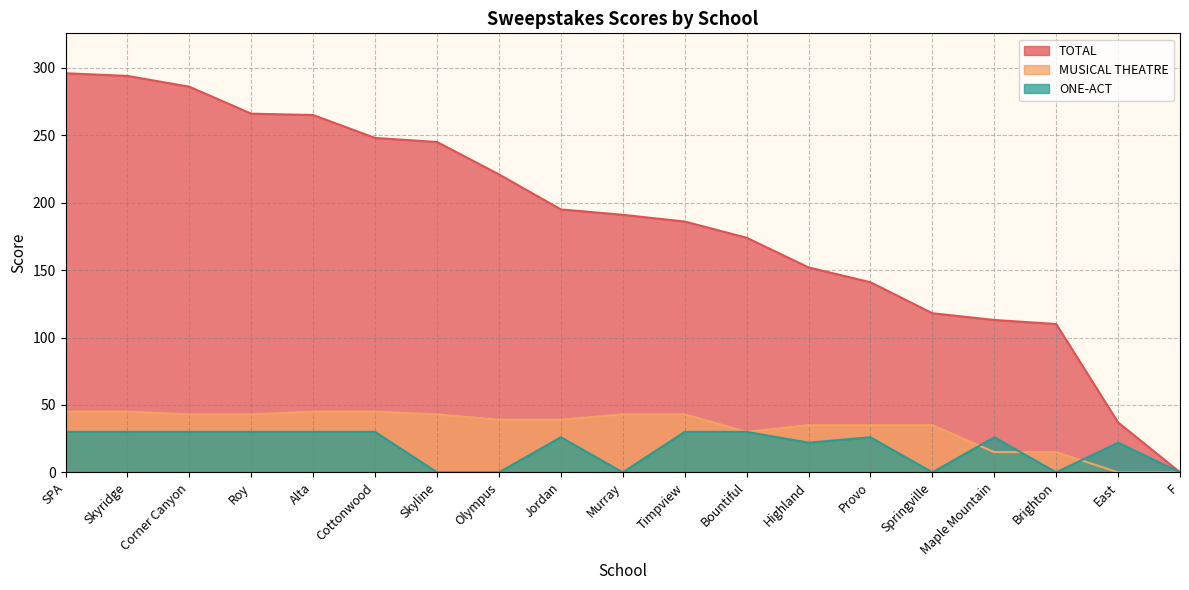

True or false: MUSICAL THEATRE and TOTAL cross at least once.

False